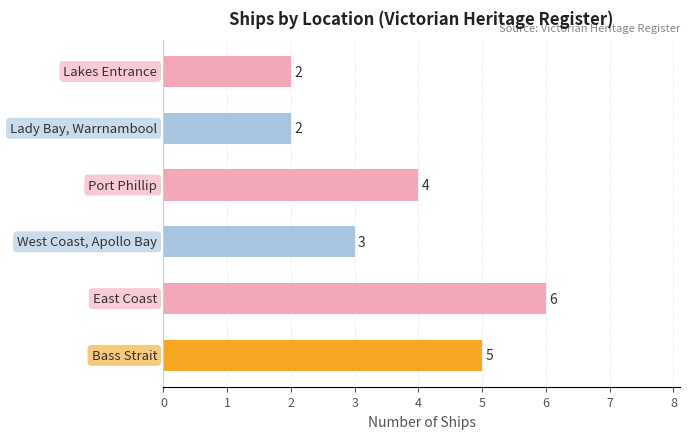

What is the difference between the maximum and minimum values?

4